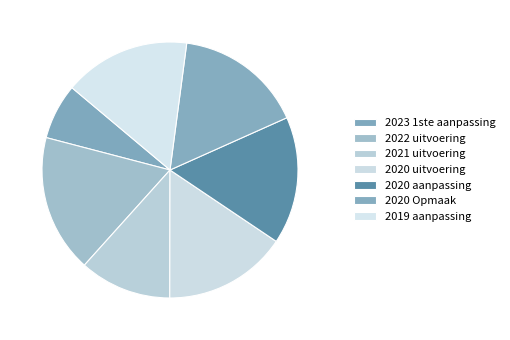

Count the number of slices in the pie.

7